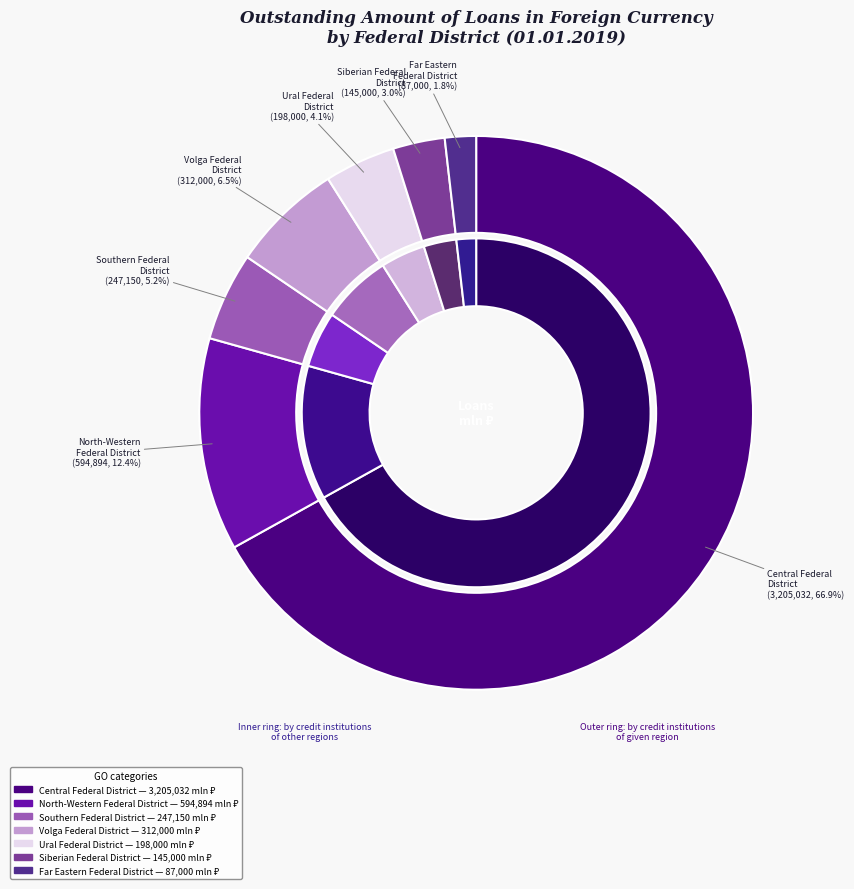

The Ural Federal District slice represents 4% of the pie. True or false?

True